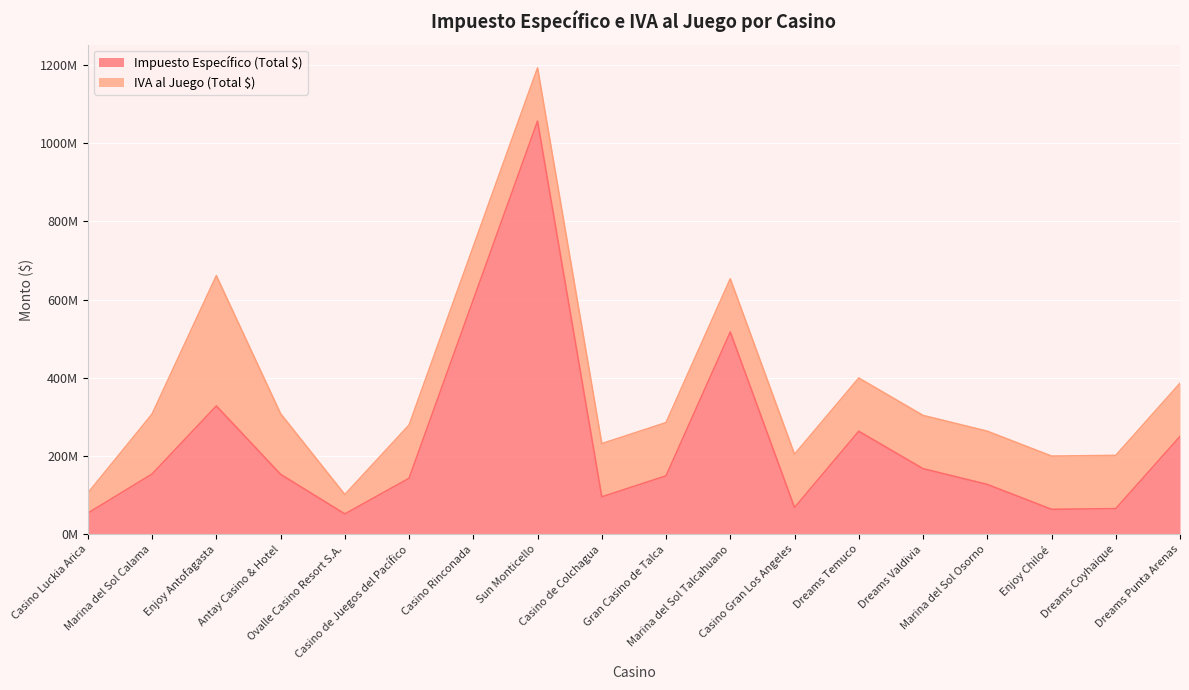

Does the chart display data point markers on the line(s)?

No